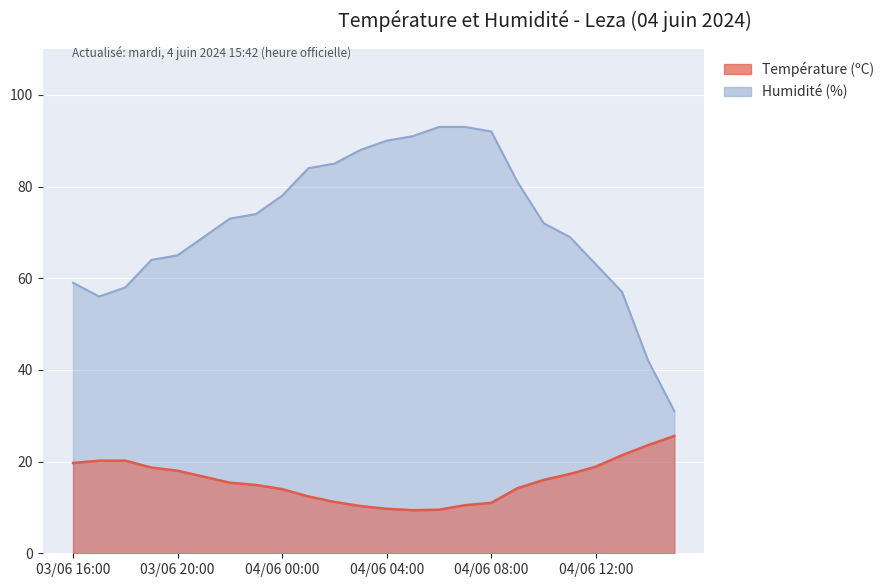

At 04/06 02:00, list the series in order from smallest to largest.

Température (ºC), Humidité (%)